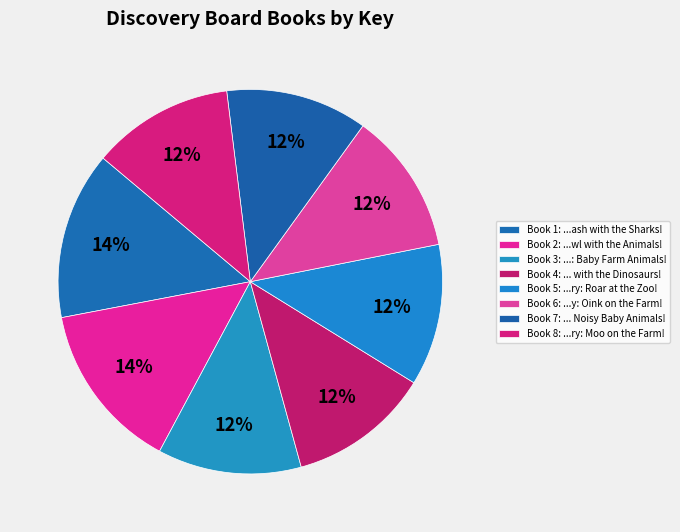

How many slices are in this pie chart?

8